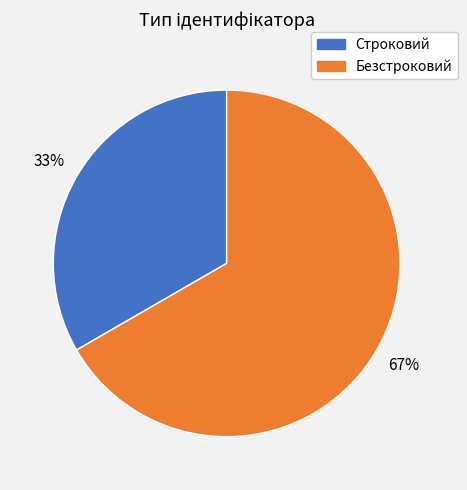

To the nearest percent, what percentage of the pie is Безстроковий?

67%